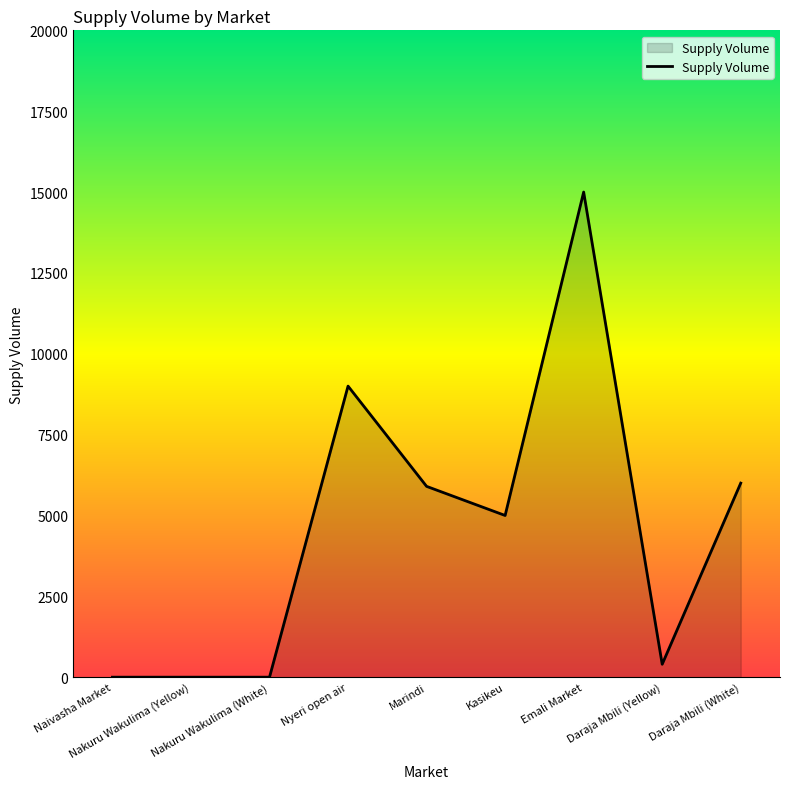

What is the change in value from Kasikeu to Daraja Mbili (White)?

+1000